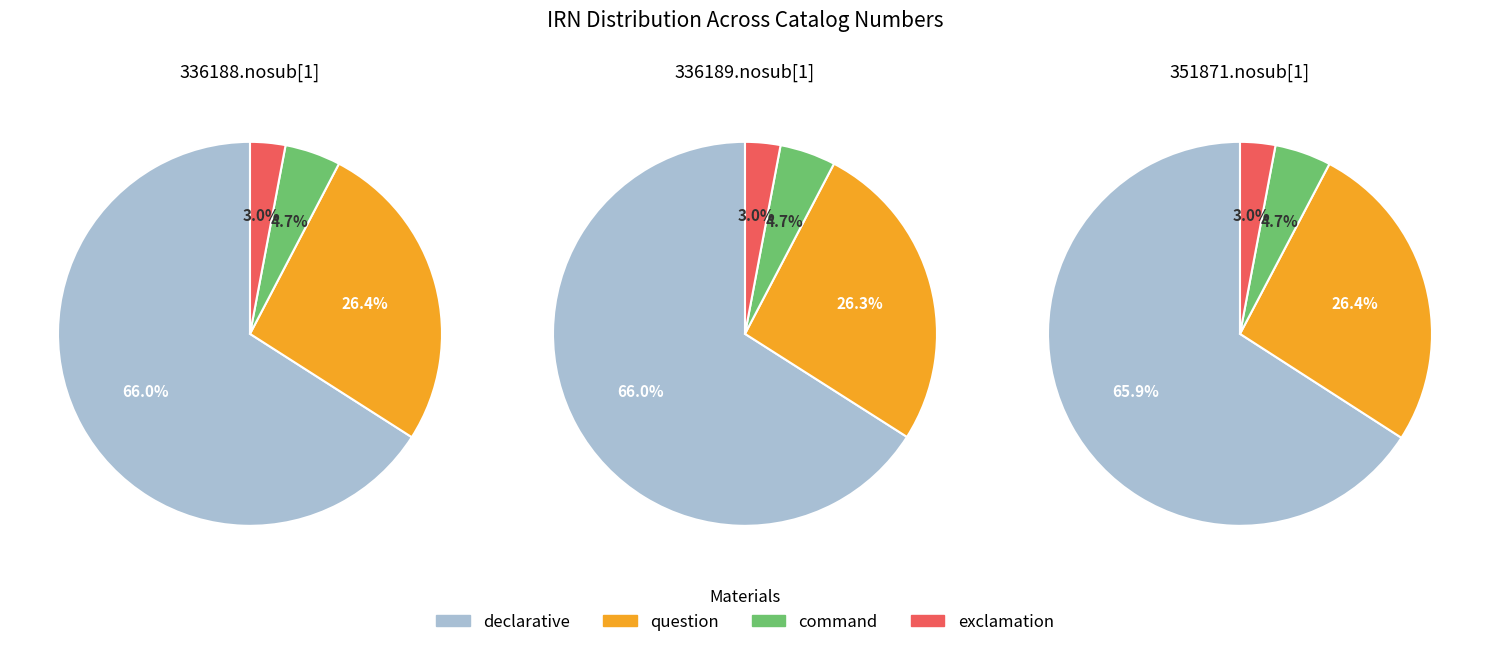

Combined, do 0 and 2 account for over 50%?

Yes